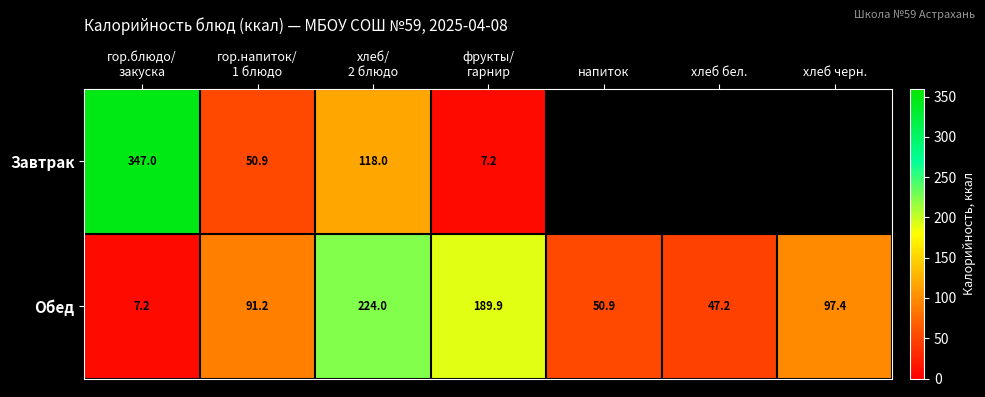

At which label is Обед closest to 115?

хлеб черн.